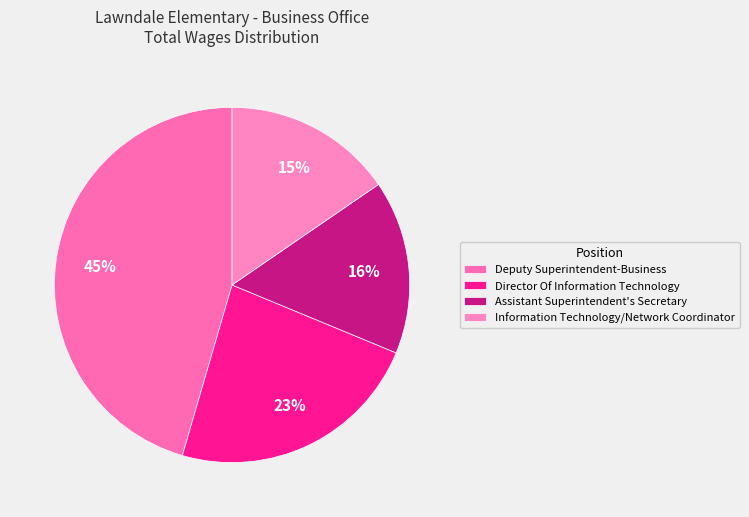

Does Director Of Information Technology account for over 50% of the chart?

No